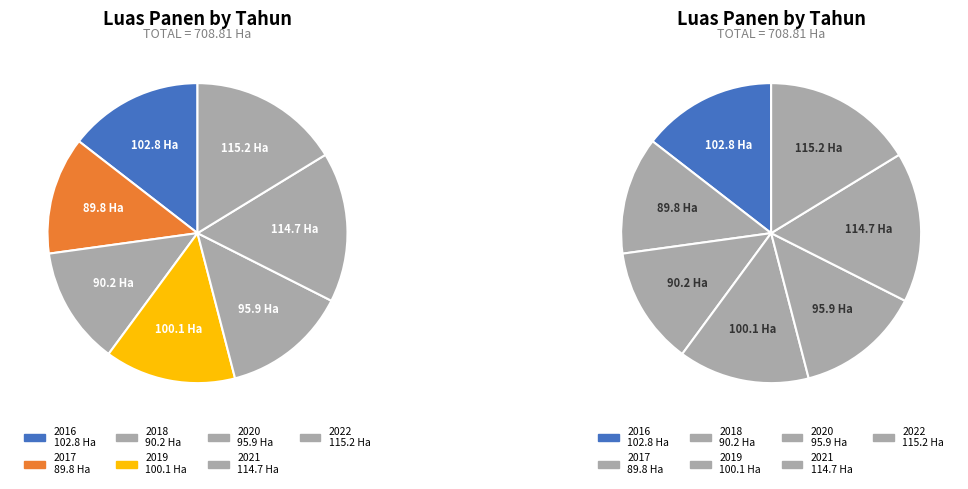

Is 2022 the majority of the pie?

No